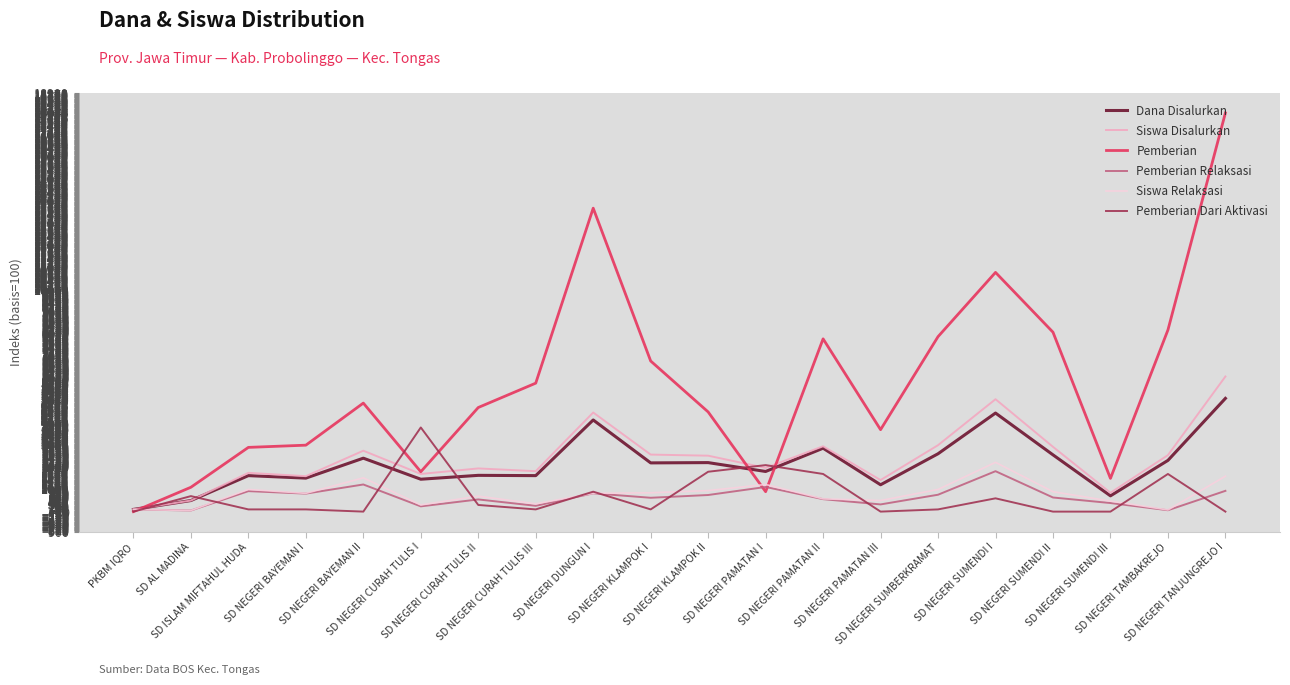

What is the spread (max minus min) of values at SD NEGERI TANJUNGREJO I?

18000.0